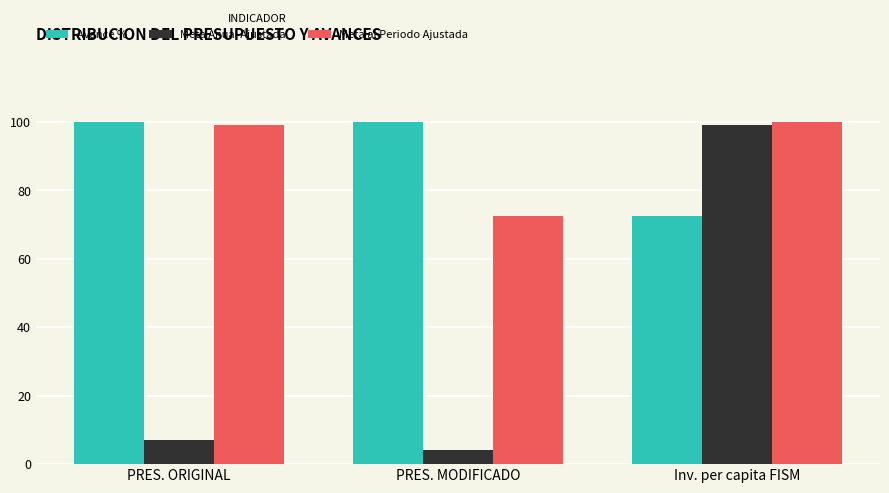

Rank the categories by Meta Anual Ajustada value from lowest to highest.

PRES. MODIFICADO, PRES. ORIGINAL, Inv. per capita FISM